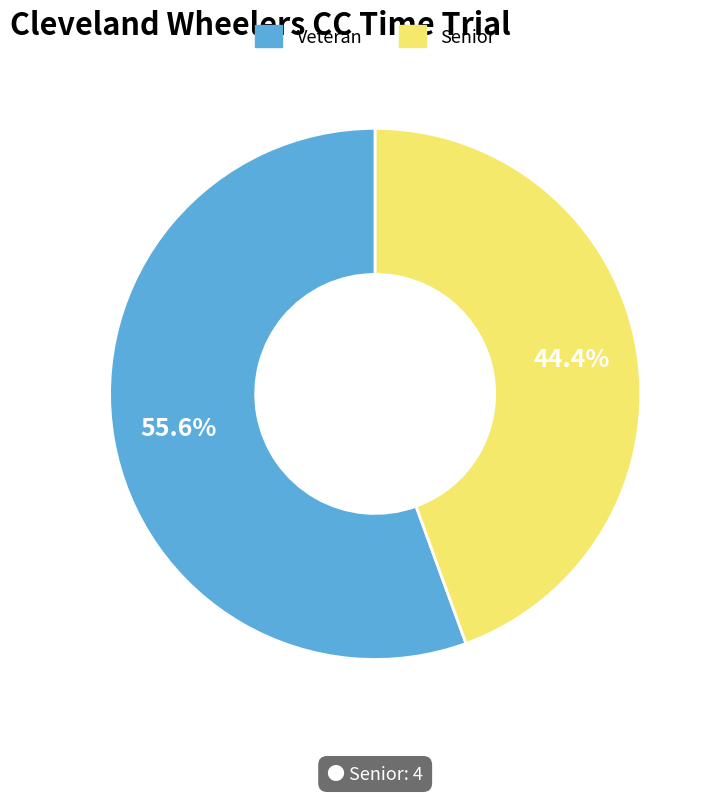

Is there a majority slice in this chart?

Yes